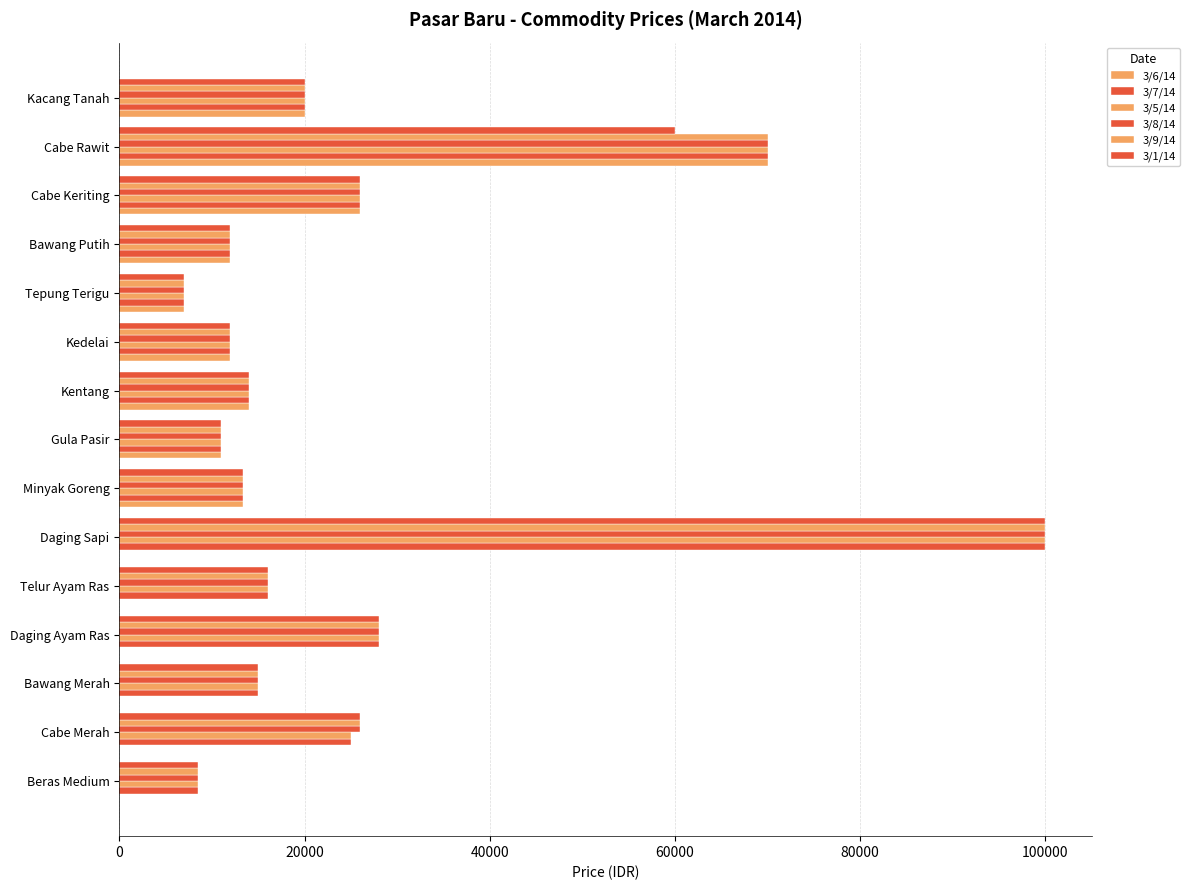

How many data points does each series have?

15